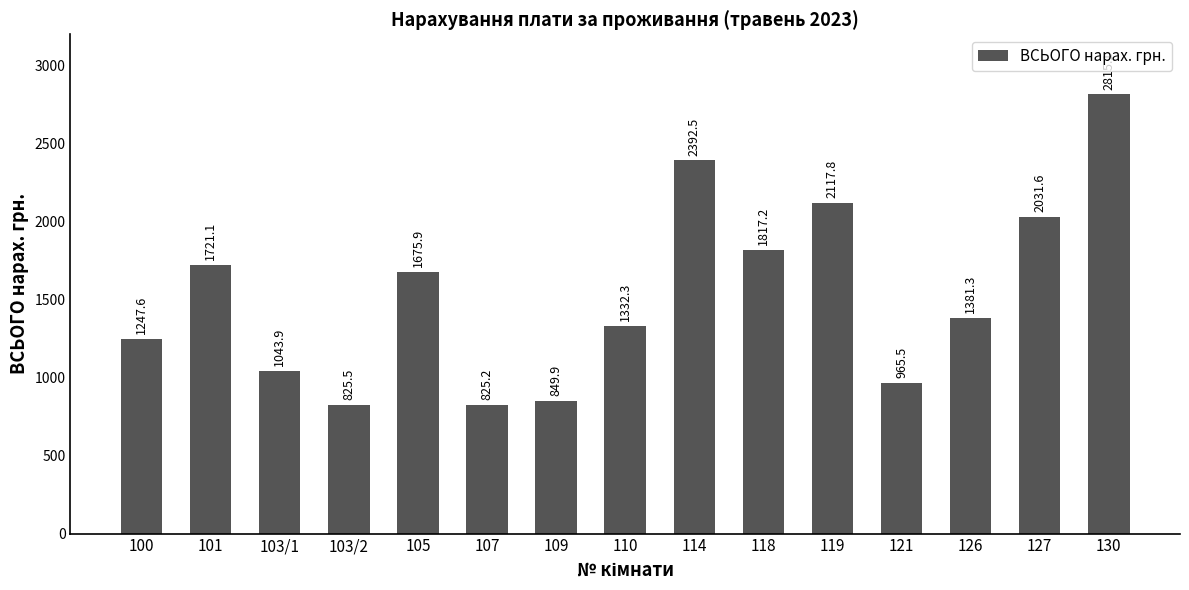

Reading right to left, extract all data points from this chart.

2815.1	2031.6	1381.3	965.5	2117.8	1817.2	2392.5	1332.3	849.9	825.2	1675.9	825.5	1043.9	1721.1	1247.6